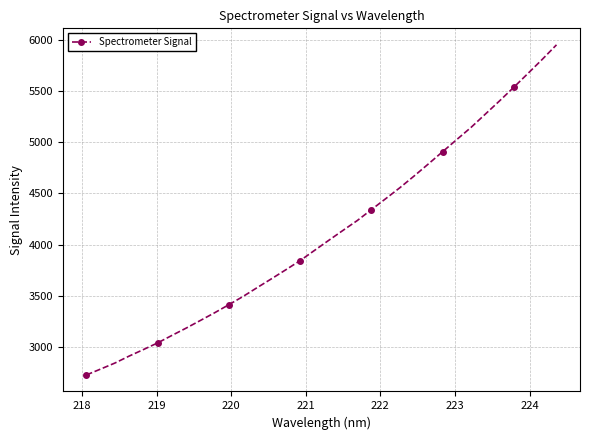

What is the greatest value displayed?

5953.7